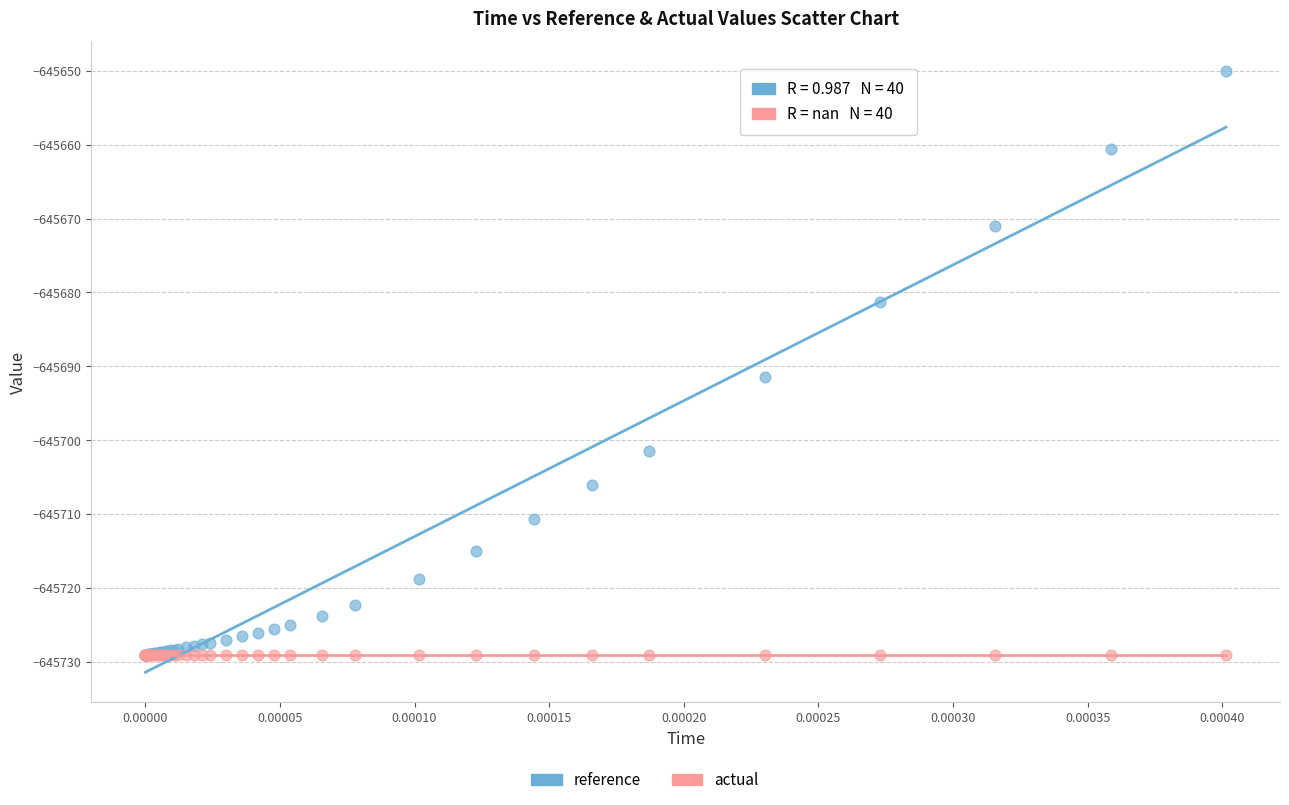

In the reference series, what Y value is closest to -645689?

-645691.5